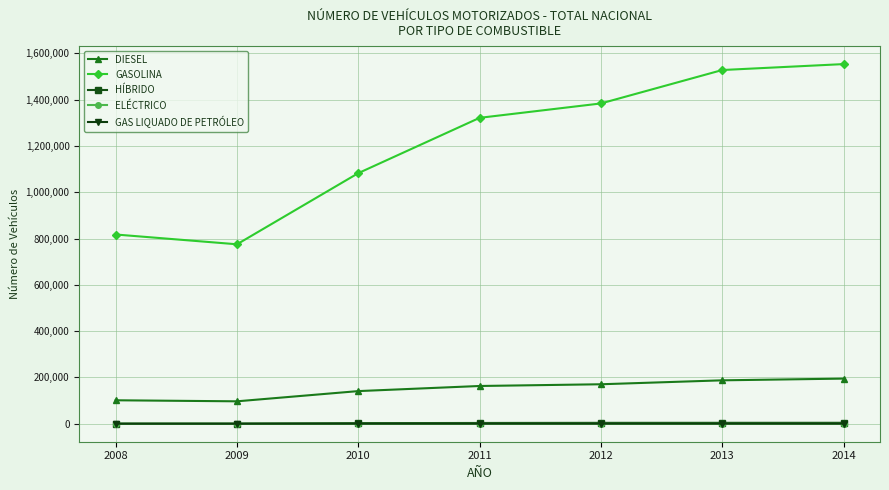

The value of HÍBRIDO at 2011 is 3322. True or false?

True